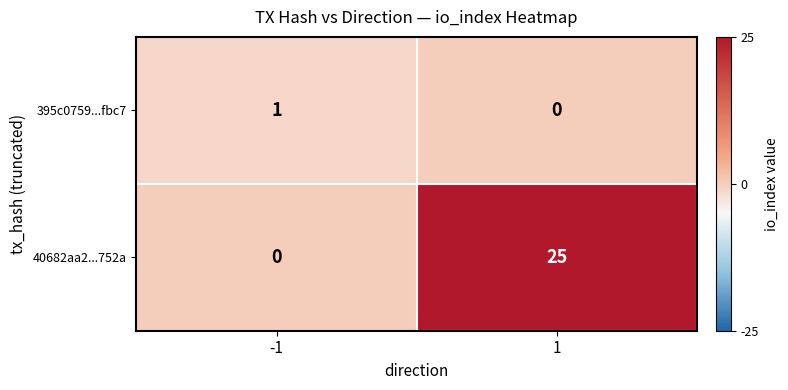

True or false: 40682aa2...752a has a value of 0 at -1.

True